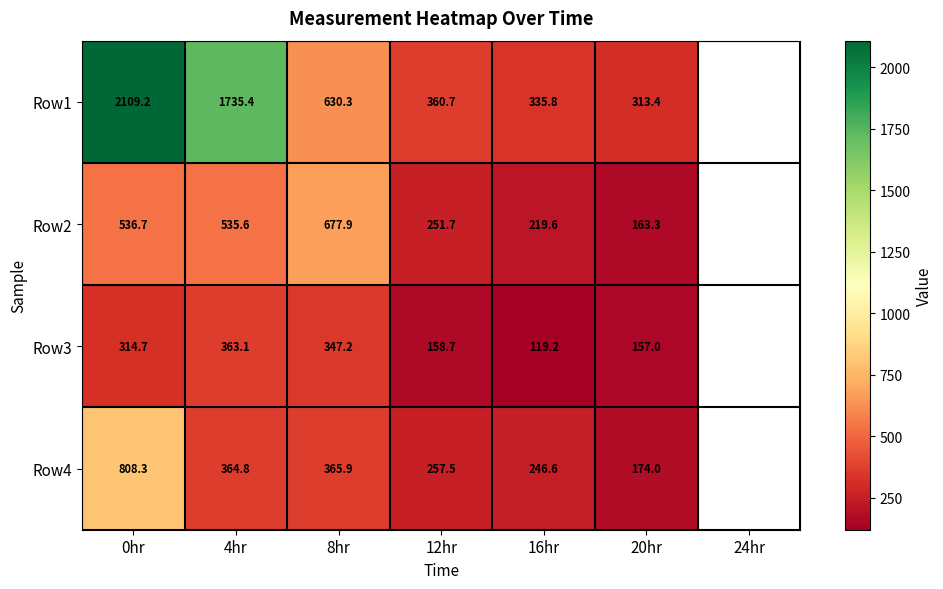

The value of Row4 at 4hr is 602.3. True or false?

False